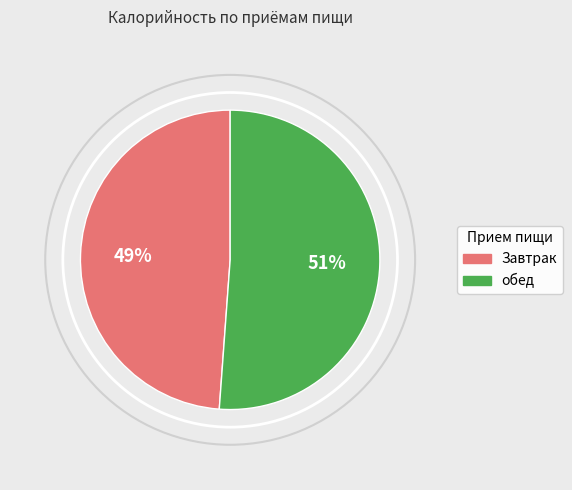

To the nearest percent, what is the average slice percentage?

50%